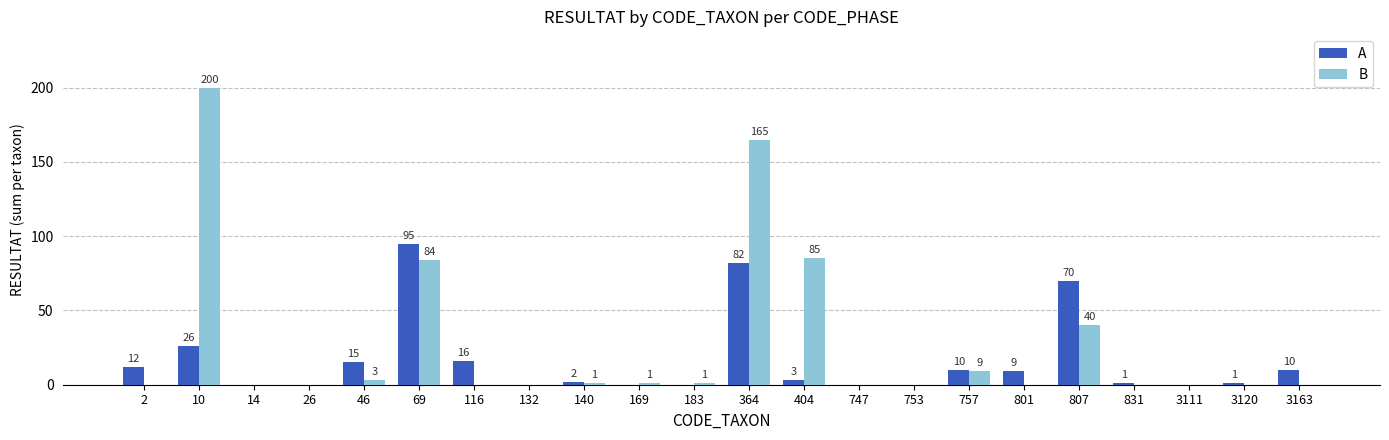

Reading right to left, extract all data points from this chart.

A: 10	1	0	1	70	9	10	0	0	3	82	0	0	2	0	16	95	15	0	0	26	12
B: 0	0	0	0	40	0	9	0	0	85	165	1	1	1	0	0	84	3	0	0	200	0